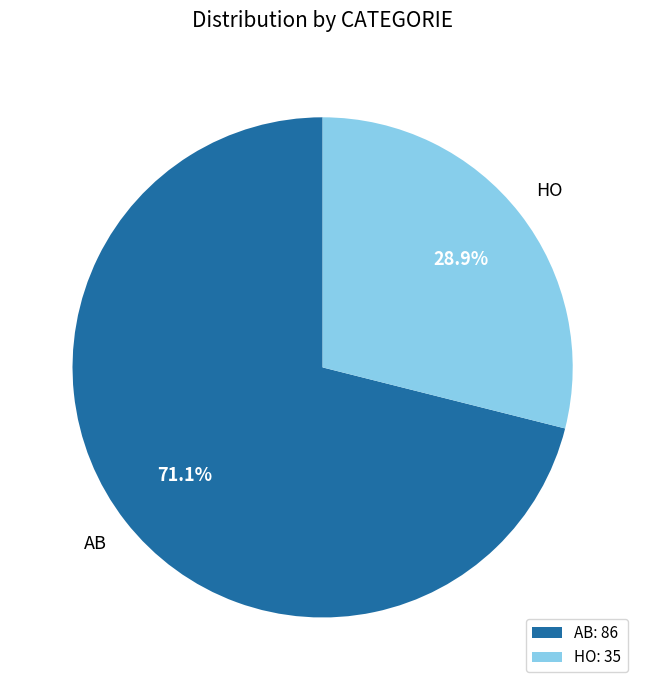

Which slice represents more than half of the pie?

AB